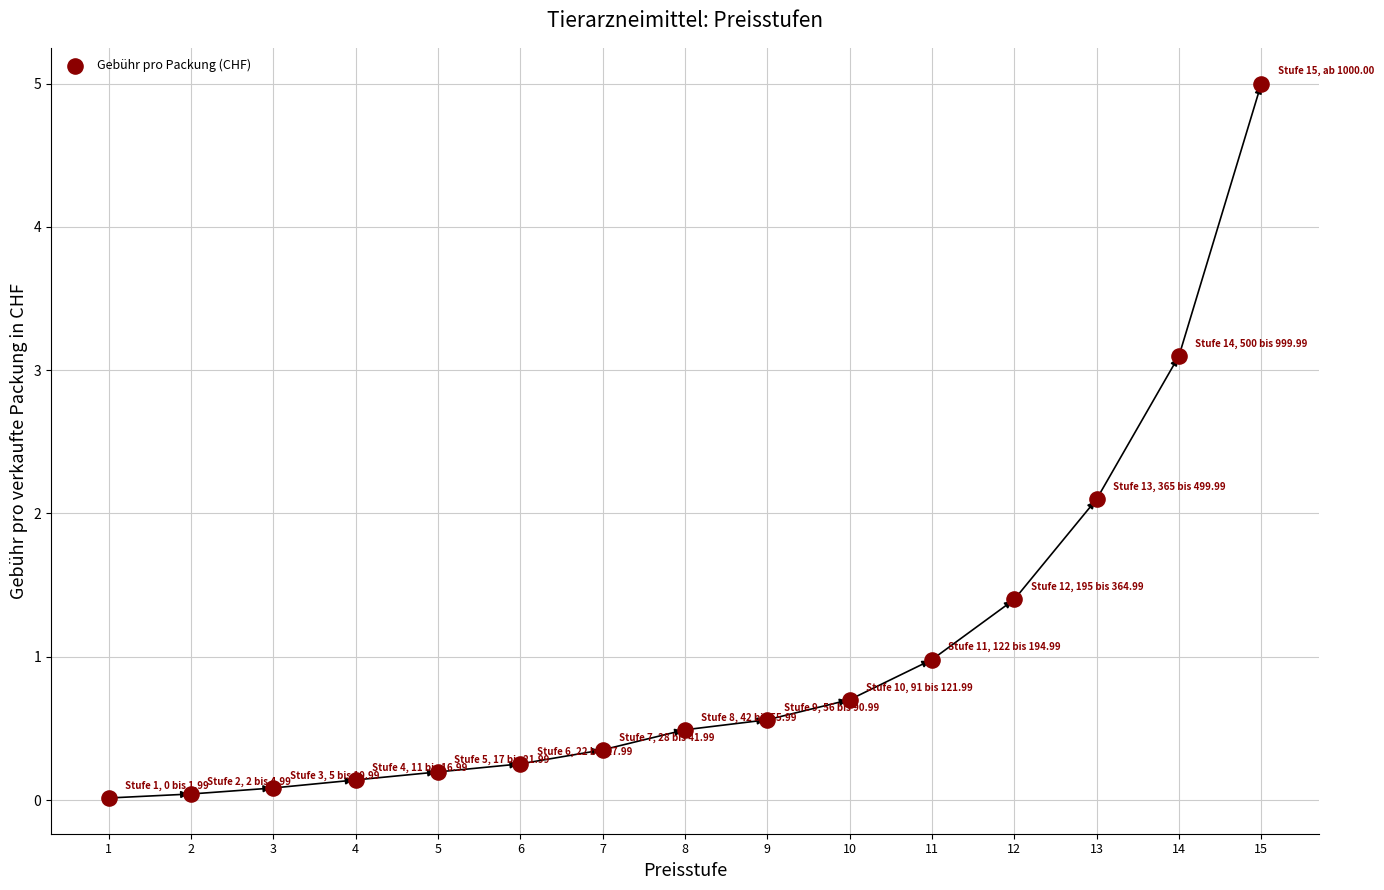

What is the range of Y values (max minus min)?

5.0